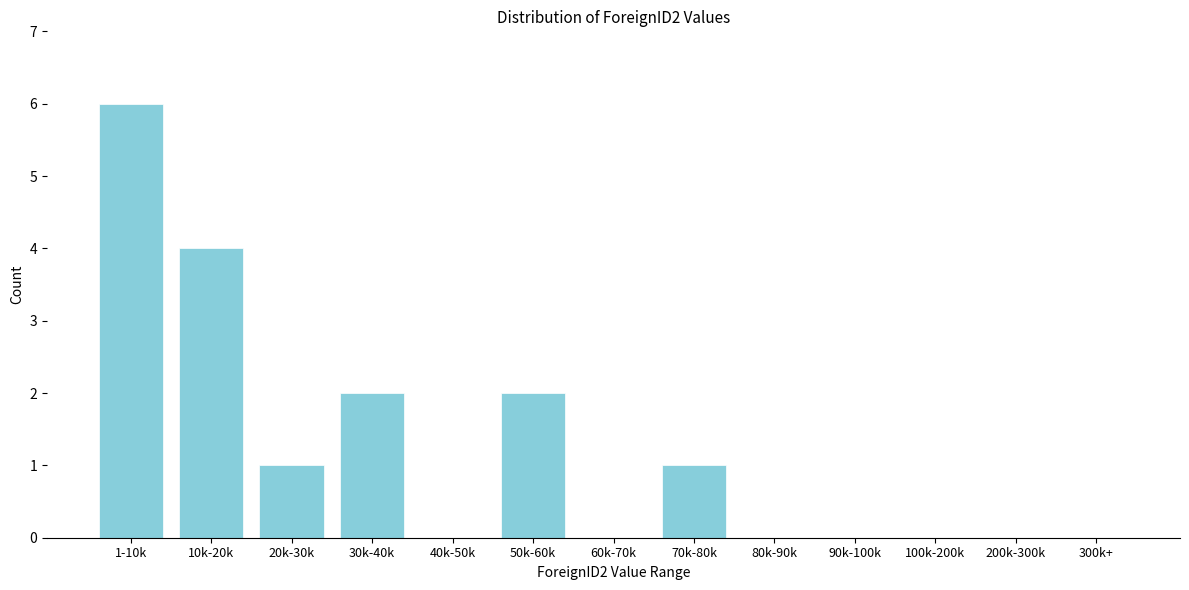

Reading left to right, what are all the values shown in this chart?

1-10k=6	10k-20k=4	20k-30k=1	30k-40k=2	40k-50k=0	50k-60k=2	60k-70k=0	70k-80k=1	80k-90k=0	90k-100k=0	100k-200k=0	200k-300k=0	300k+=0